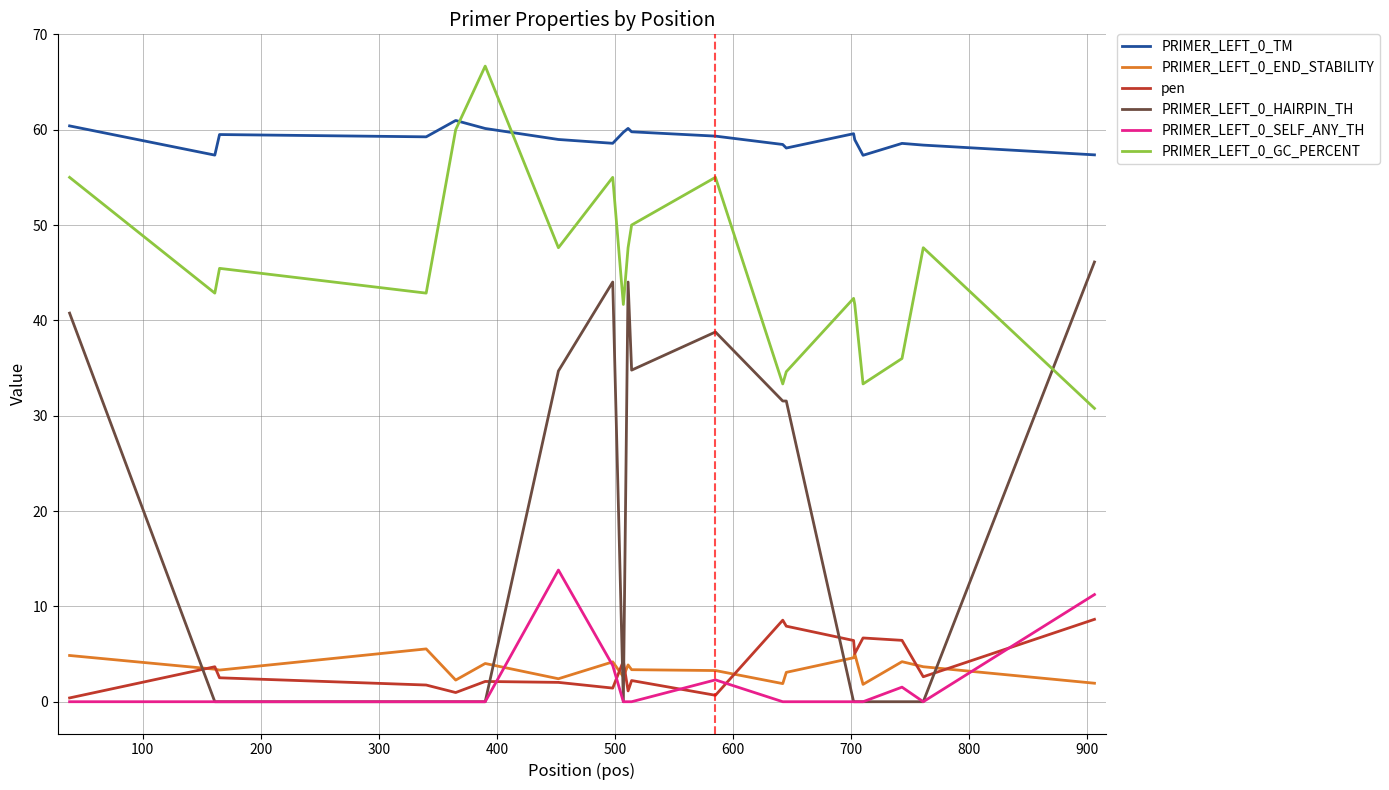

List the series in order of their peak value, lowest first.

PRIMER_LEFT_0_END_STABILITY, pen, PRIMER_LEFT_0_SELF_ANY_TH, PRIMER_LEFT_0_HAIRPIN_TH, PRIMER_LEFT_0_TM, PRIMER_LEFT_0_GC_PERCENT